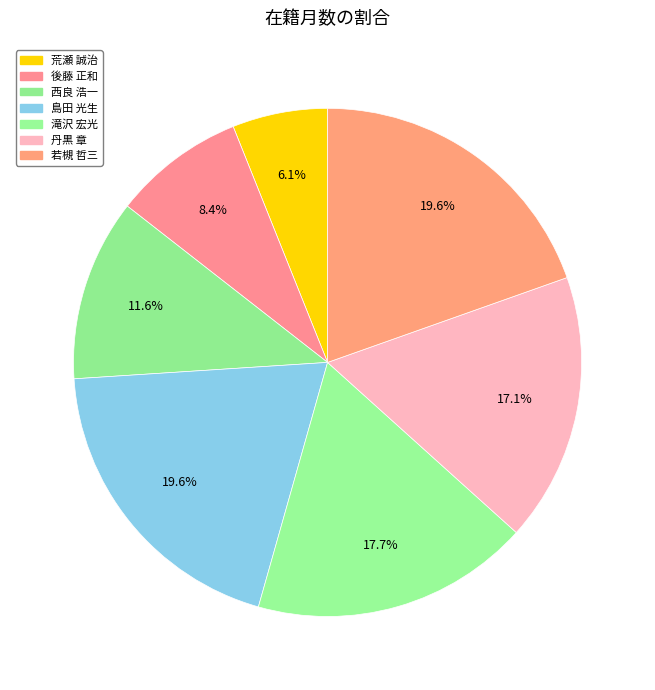

Is 荒瀬 誠治 the majority of the pie?

No